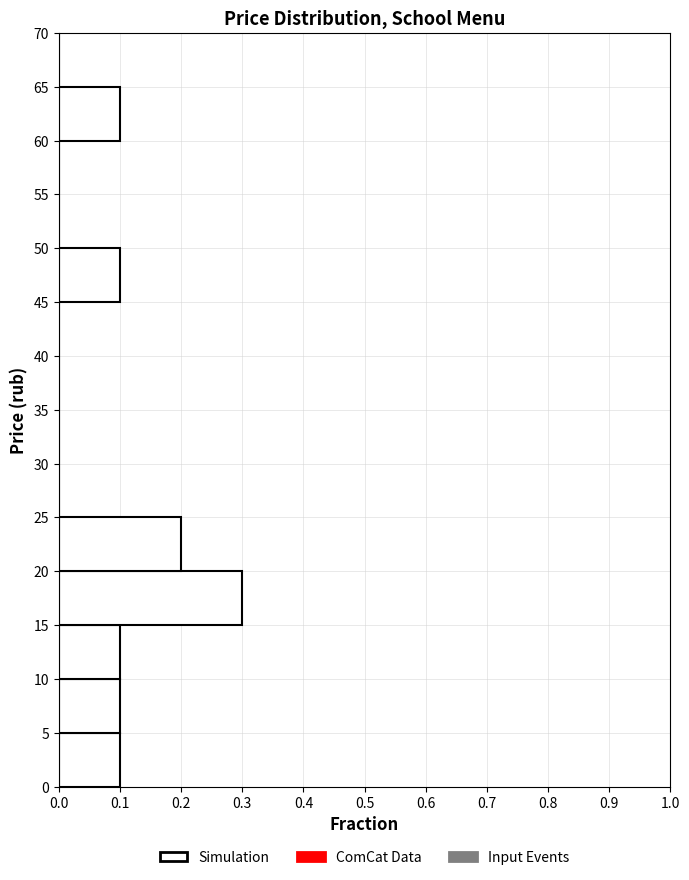

Reading bottom to top, list every bar in this chart as the range it spans on the y-axis followed by its length. The values are not printed on the chart, so give them approximately, as read against the axis.

0 to 5: 0.1
5 to 10: 0.1
10 to 15: 0.1
15 to 20: 0.3
20 to 25: 0.2
25 to 30: 0
30 to 35: 0
35 to 40: 0
40 to 45: 0
45 to 50: 0.1
50 to 55: 0
55 to 60: 0
60 to 65: 0.1
65 to 70: 0